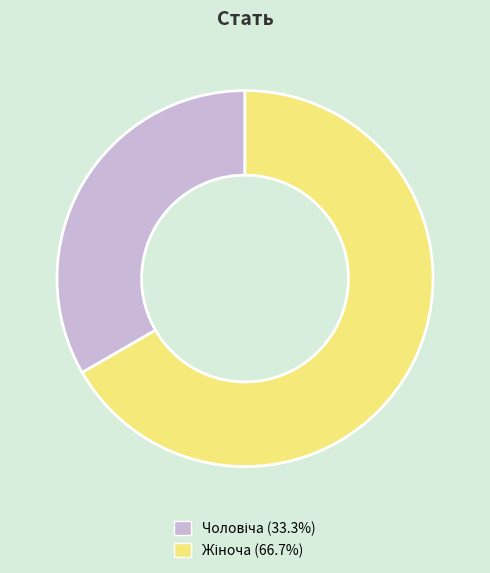

Is there any slice that represents more than half of the pie?

Yes